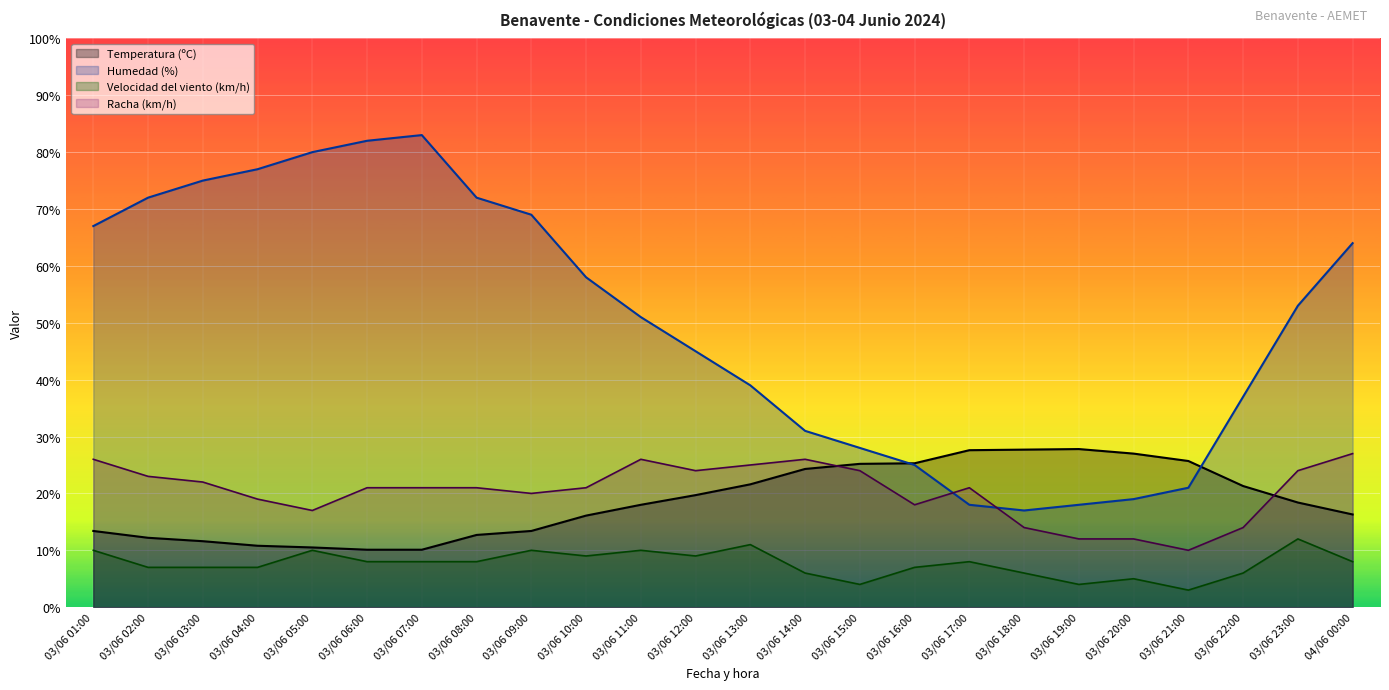

True or false: Temperatura (ºC) has a value of 27.6 at 03/06 17:00.

True